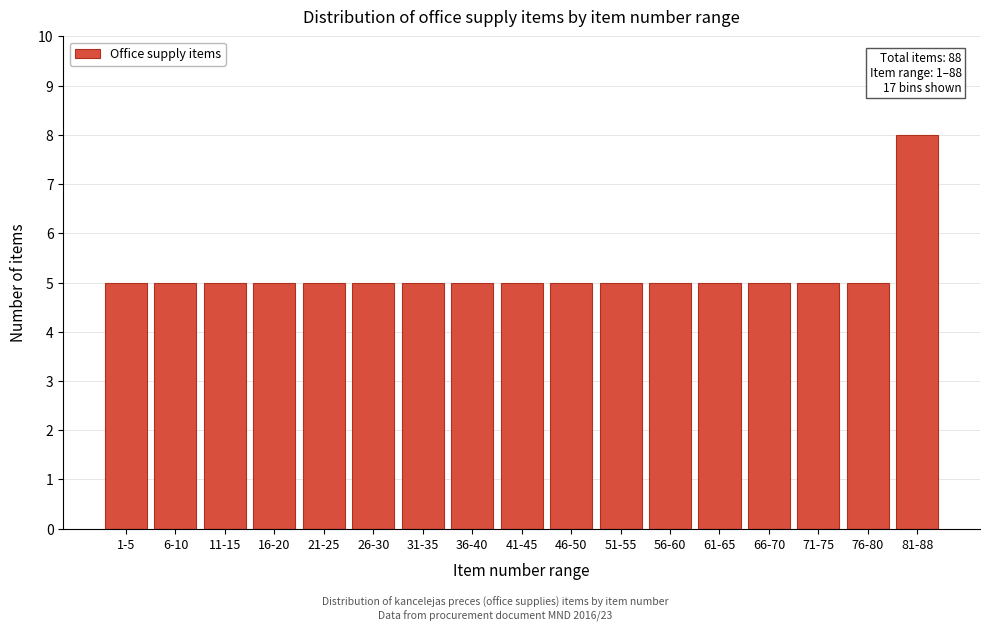

Reading right to left, what are all the values shown in this chart?

8	5	5	5	5	5	5	5	5	5	5	5	5	5	5	5	5